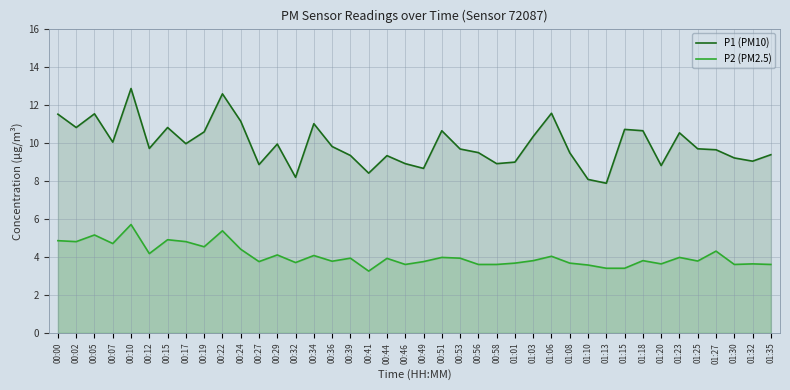

At 01:32, list the series in order from smallest to largest.

P2 (PM2.5), P1 (PM10)